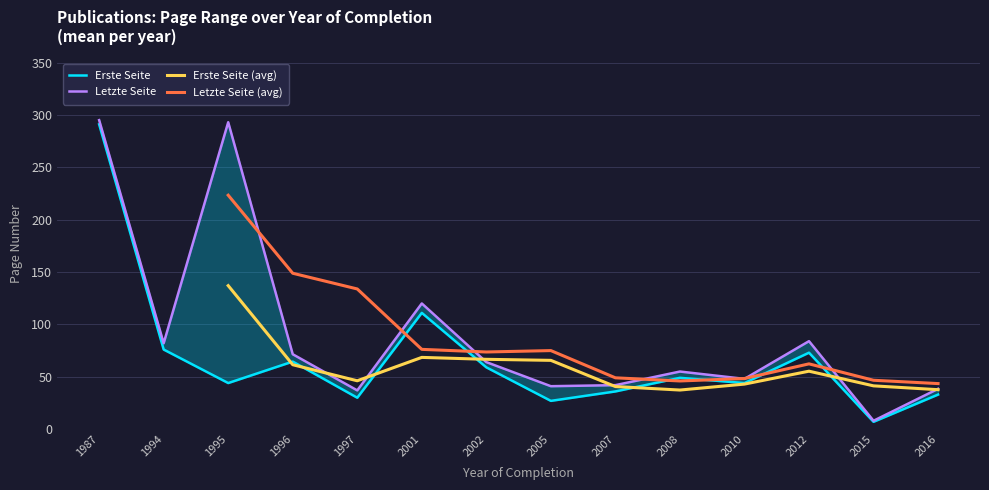

What is the average value of the Erste Seite series?

61